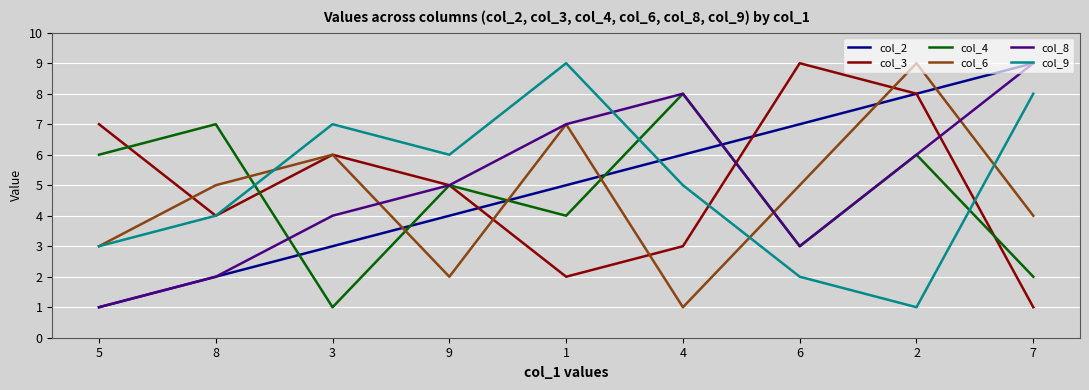

After their last crossing, which series has the higher values: col_3 or col_9?

col_9